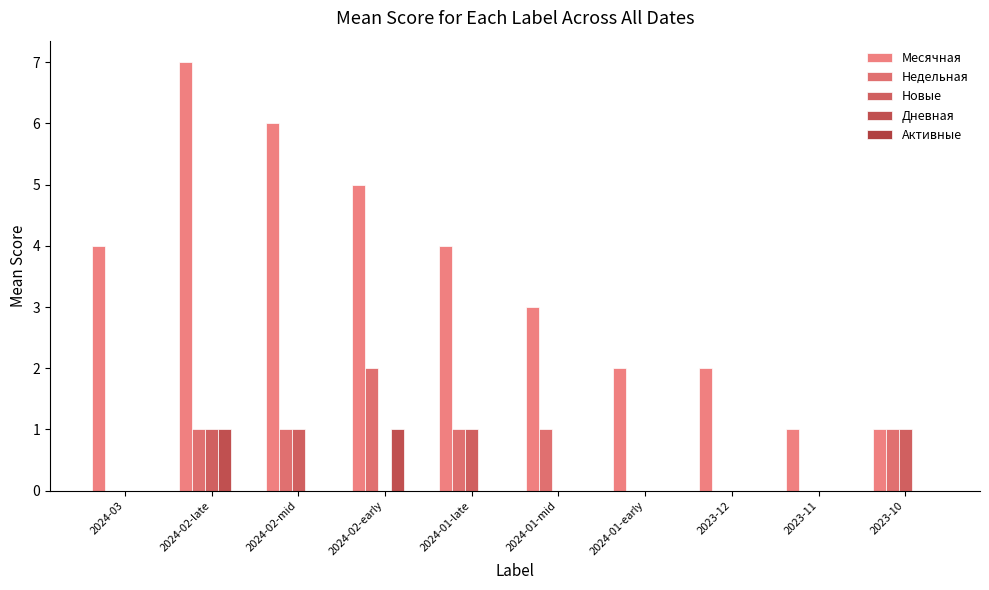

How many data points does each series have?

10